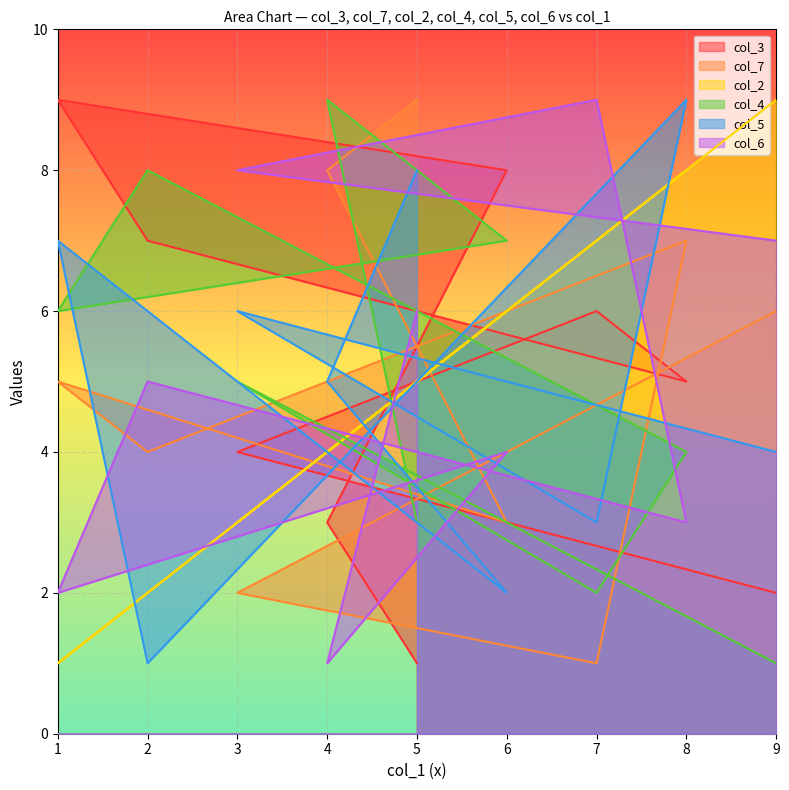

What is the maximum value shown in the chart?

9